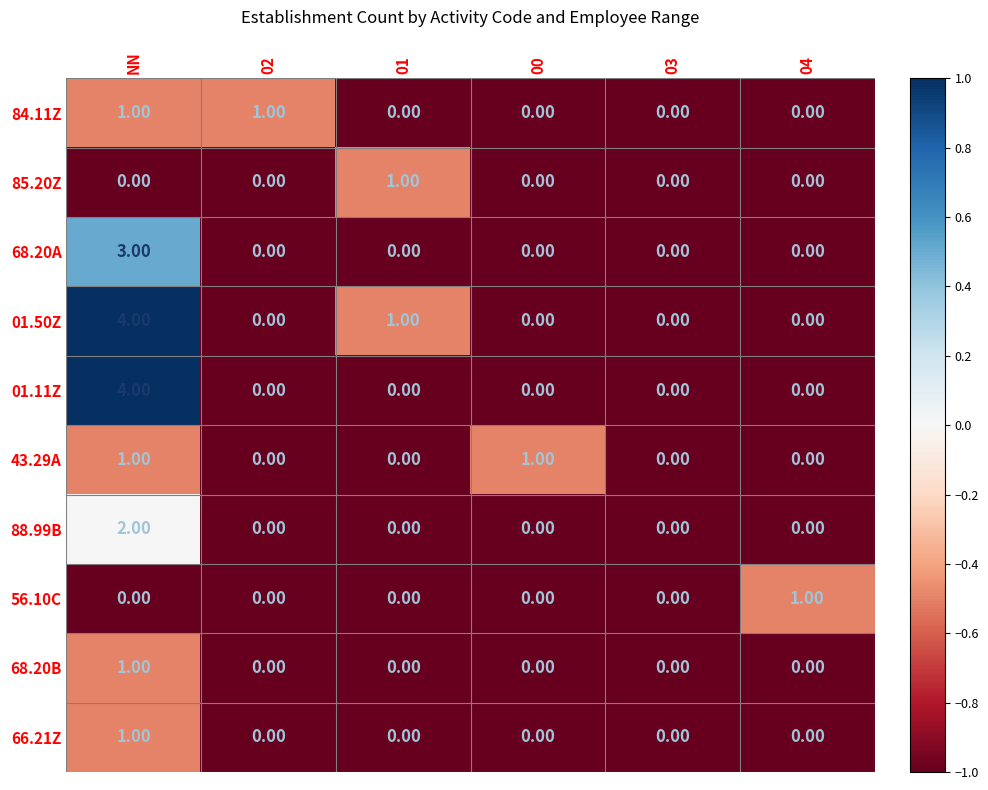

Between 00 and 03, which series saw the biggest shift?

43.29A